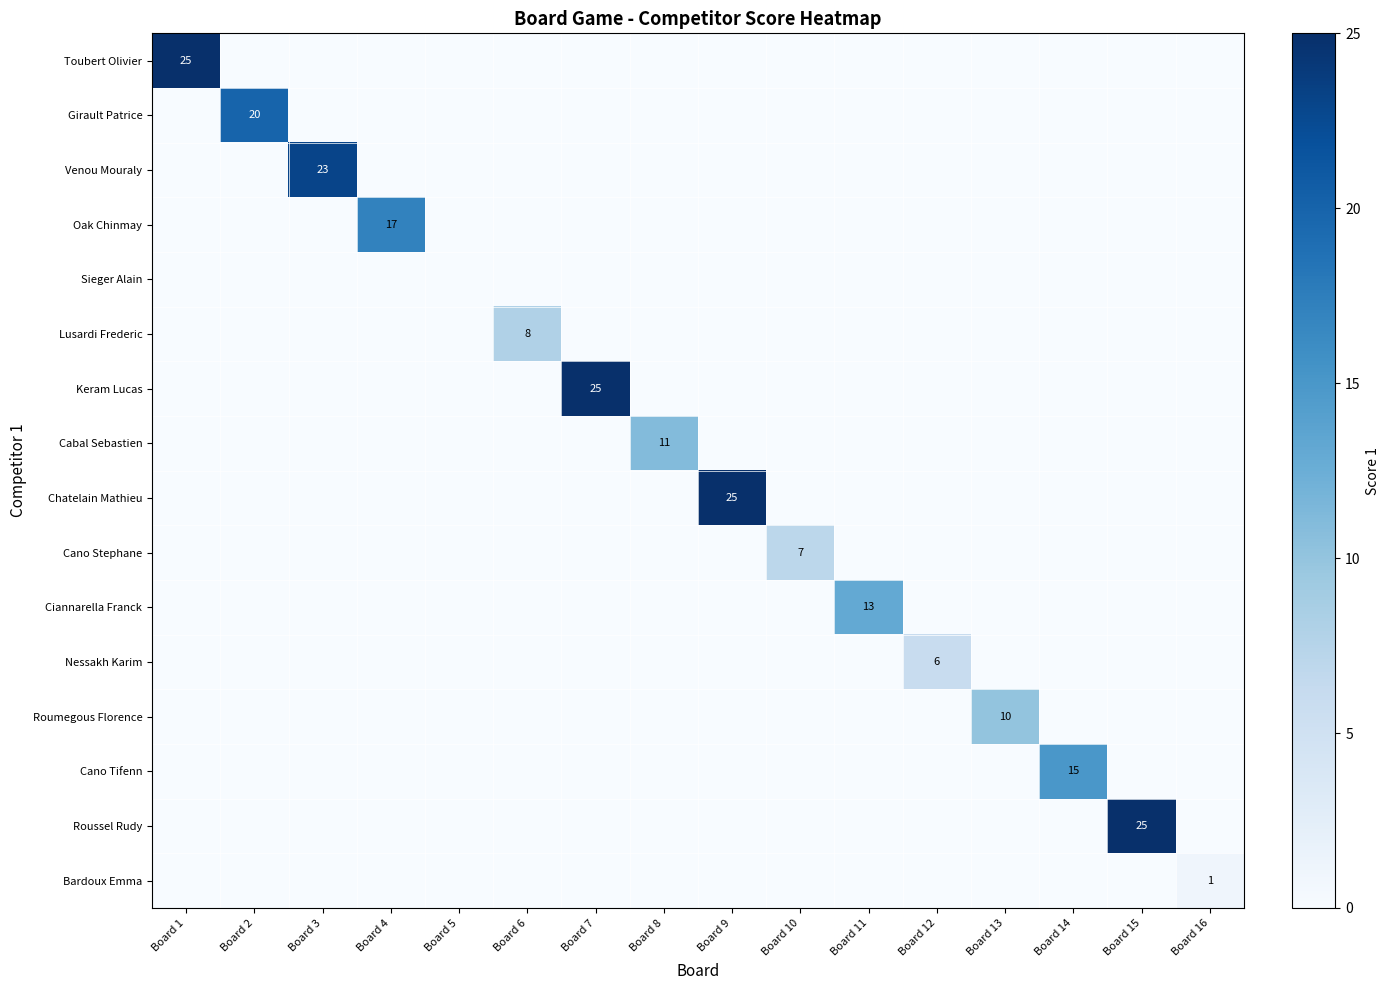

How many categories are shown in the chart?

16